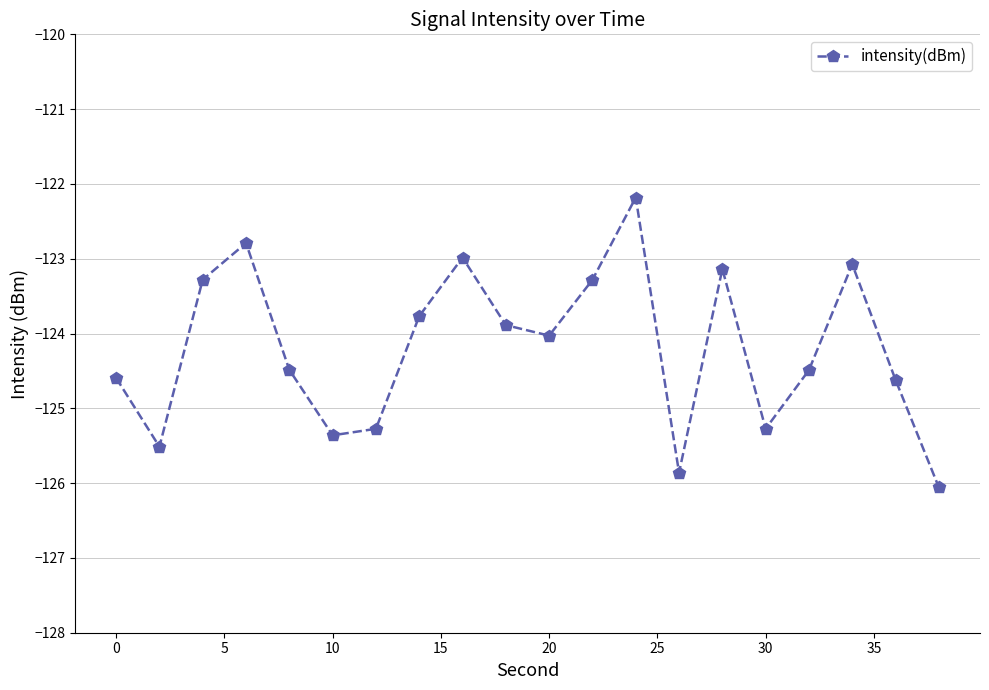

What is the value of the 18th point from the left?

-123.1